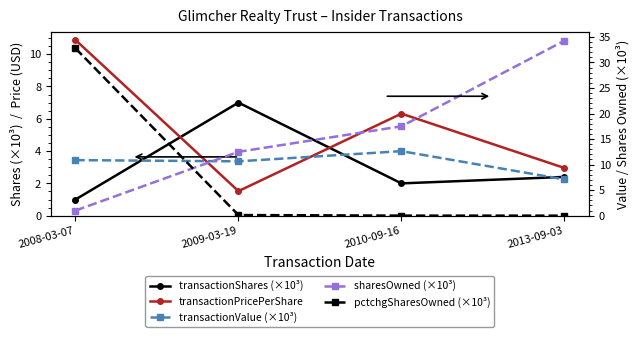

List the series in order of their overall mean, lowest first.

transactionShares (×10³), transactionPricePerShare, pctchgSharesOwned (×10³), transactionValue (×10³), sharesOwned (×10³)